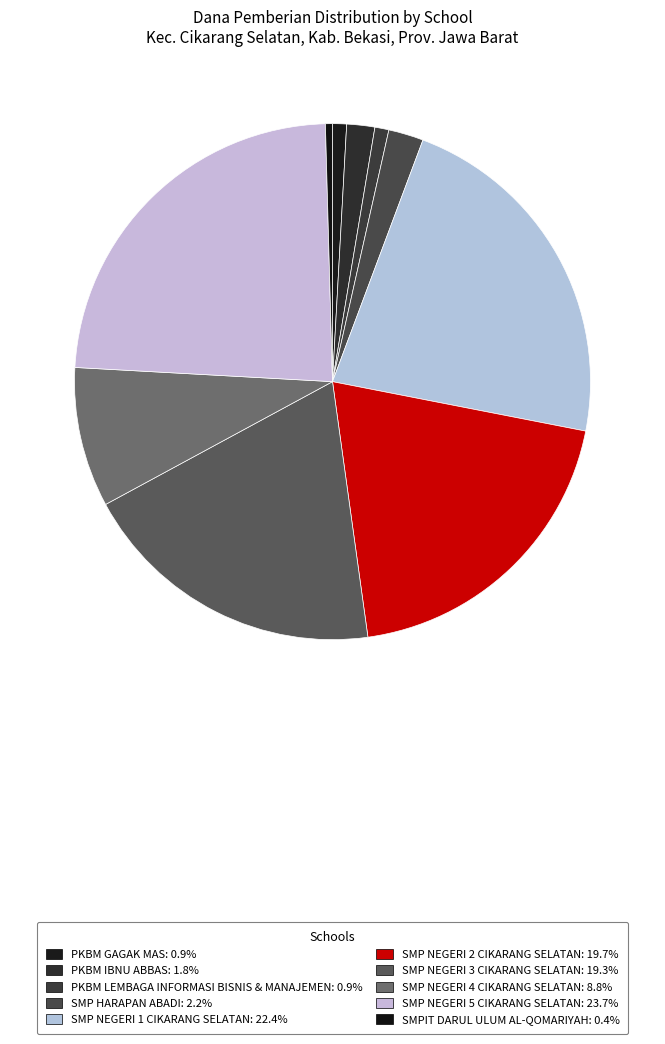

Rank the categories by value from lowest to highest.

SMPIT DARUL ULUM AL-QOMARIYAH, PKBM GAGAK MAS, PKBM LEMBAGA INFORMASI BISNIS & MANAJEMEN, PKBM IBNU ABBAS, SMP HARAPAN ABADI, SMP NEGERI 4 CIKARANG SELATAN, SMP NEGERI 3 CIKARANG SELATAN, SMP NEGERI 2 CIKARANG SELATAN, SMP NEGERI 1 CIKARANG SELATAN, SMP NEGERI 5 CIKARANG SELATAN